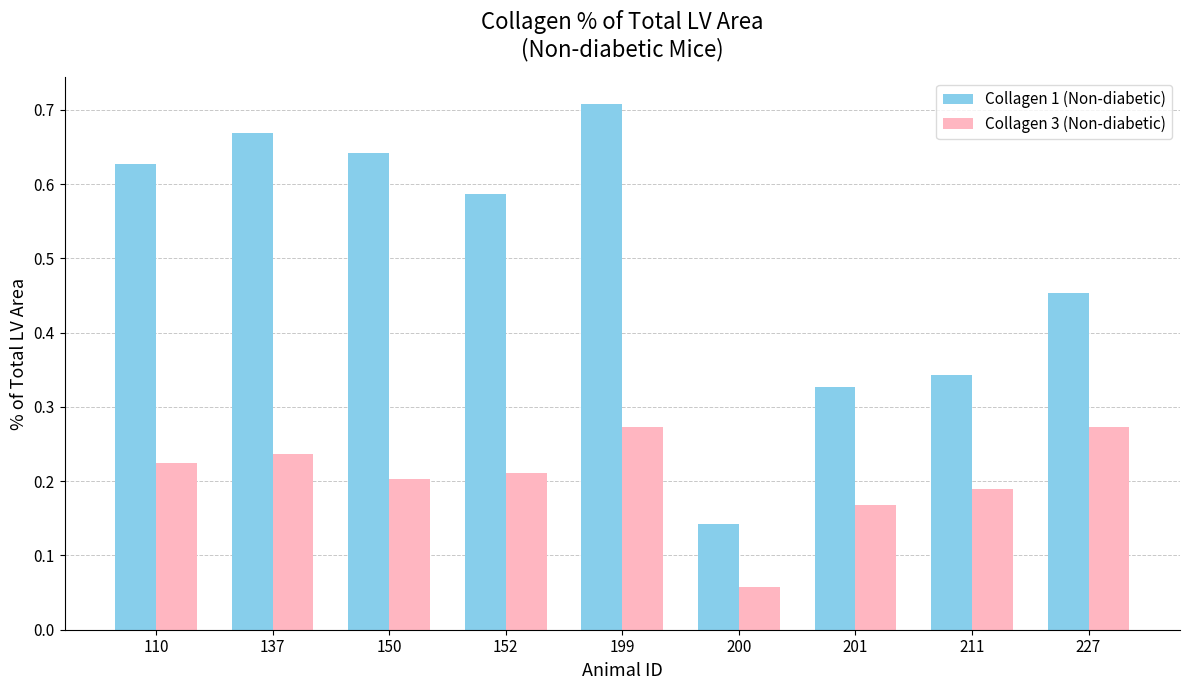

Where is Collagen 1 (Non-diabetic) nearest to the value 0?

200